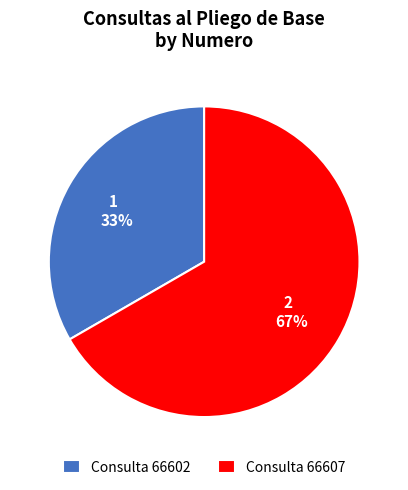

Is it true that Consulta 66607 is 67% of the pie?

True